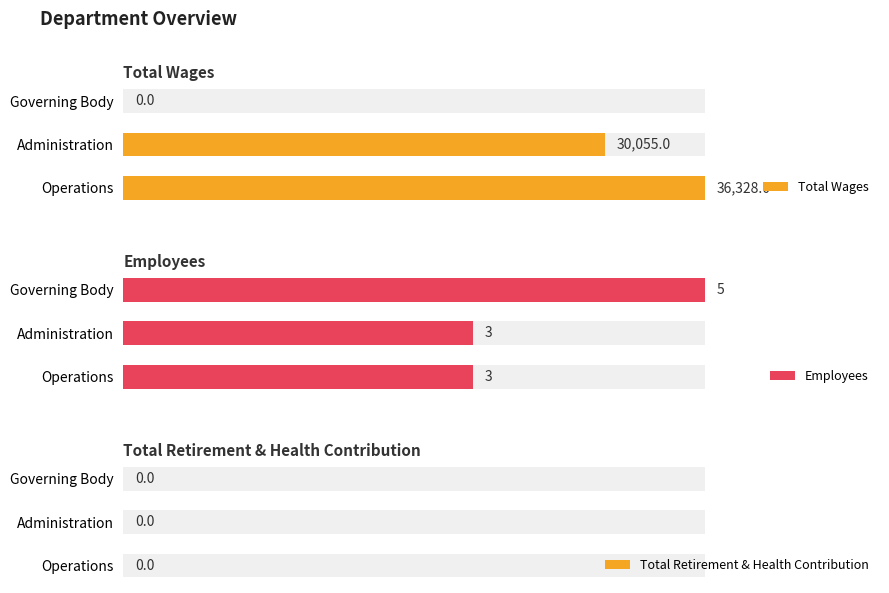

How many data points in Total Wages are above 30055?

1